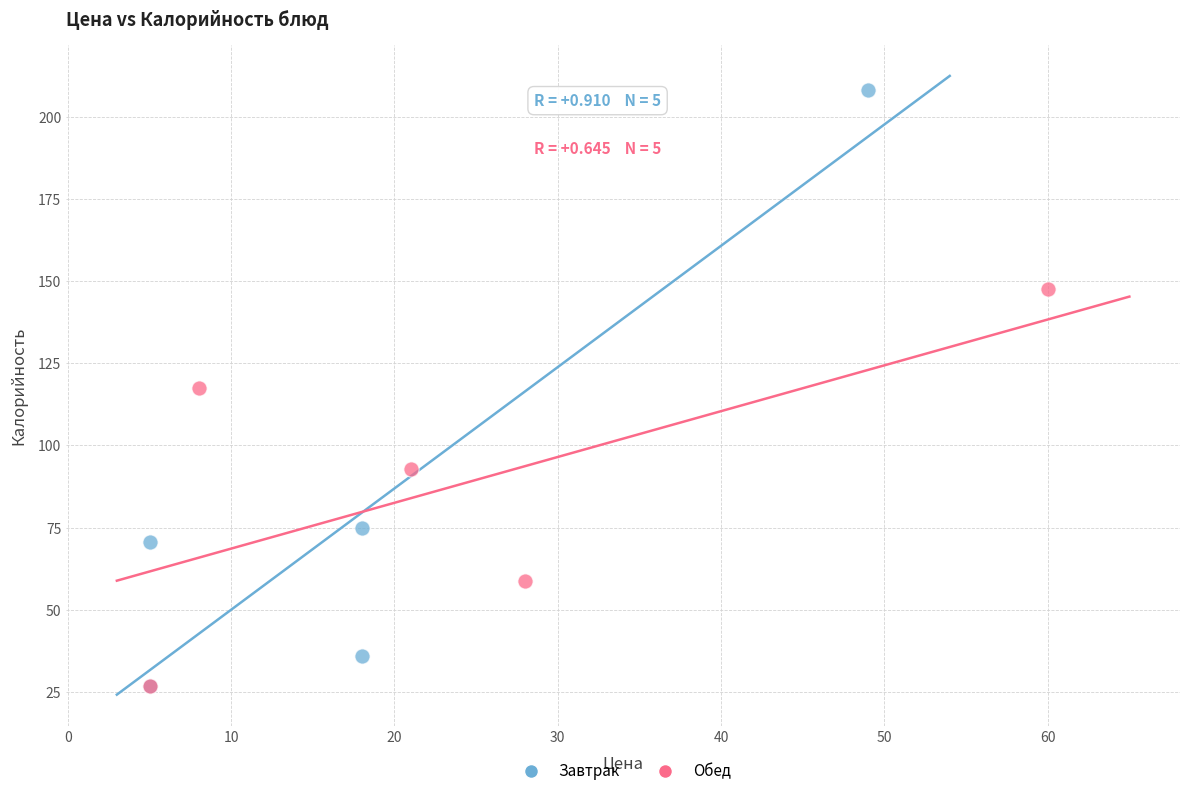

Which series contains the highest Y value?

Завтрак